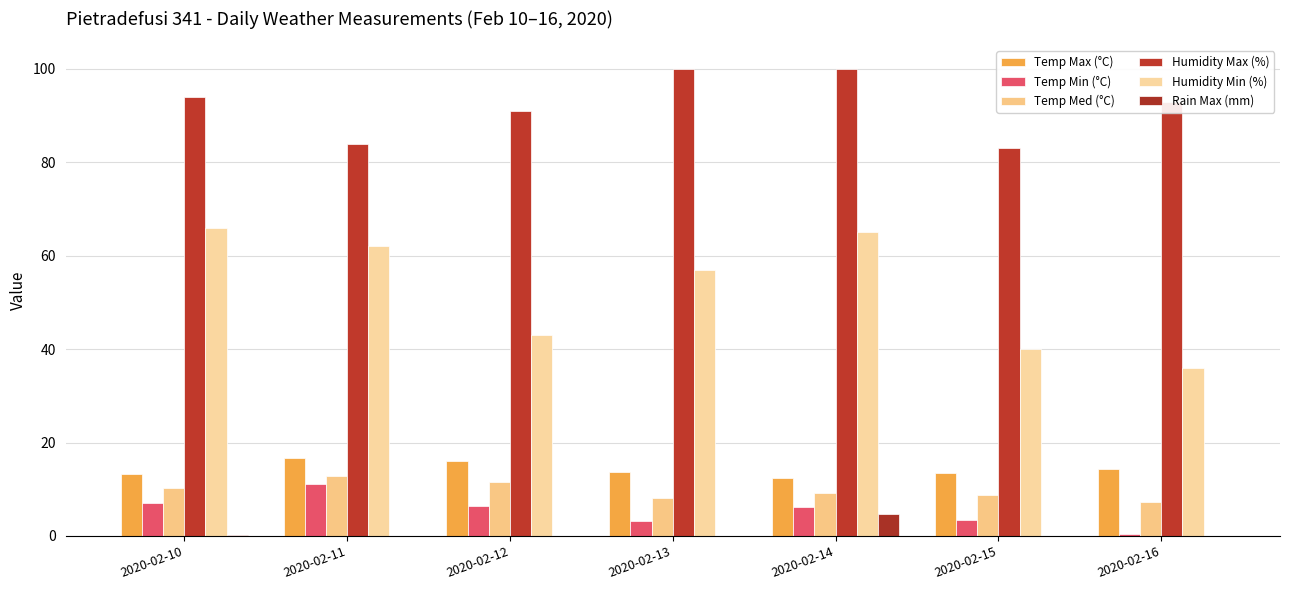

Which series has the largest total across all categories?

Humidity Max (%)